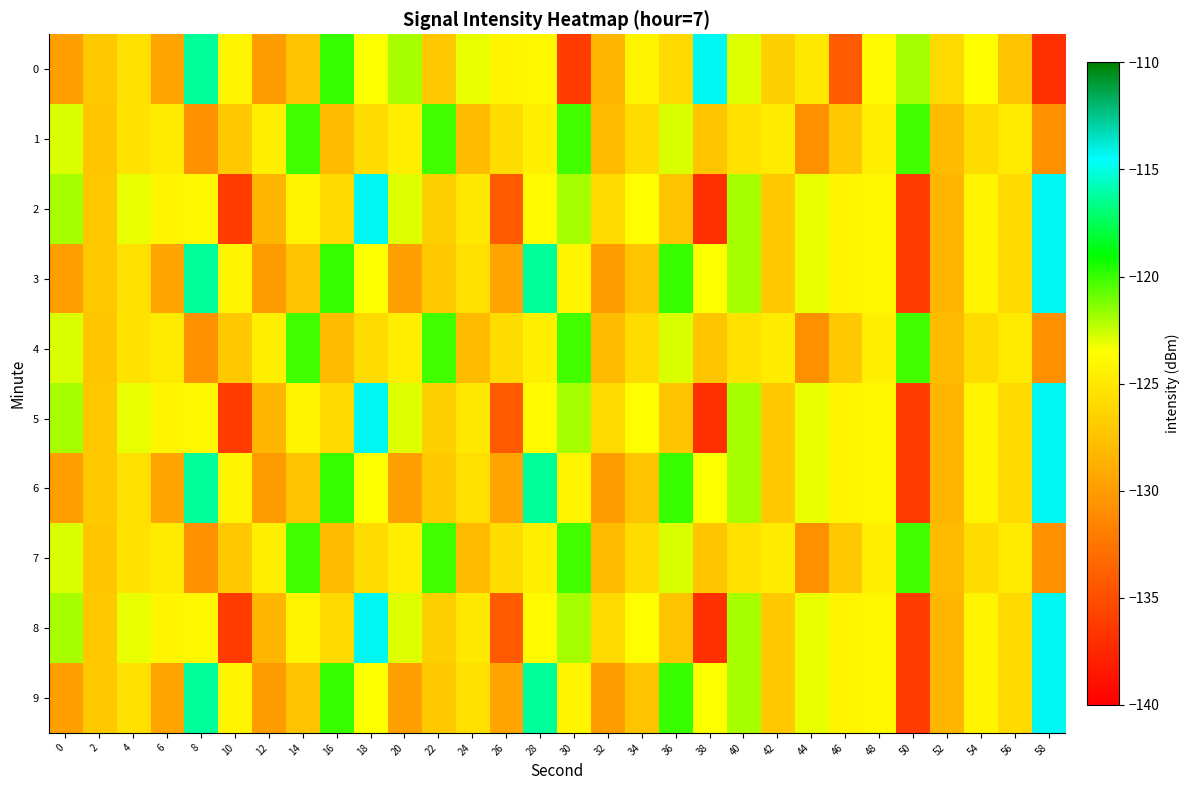

What is the total value across all series at 28?

-1217.9